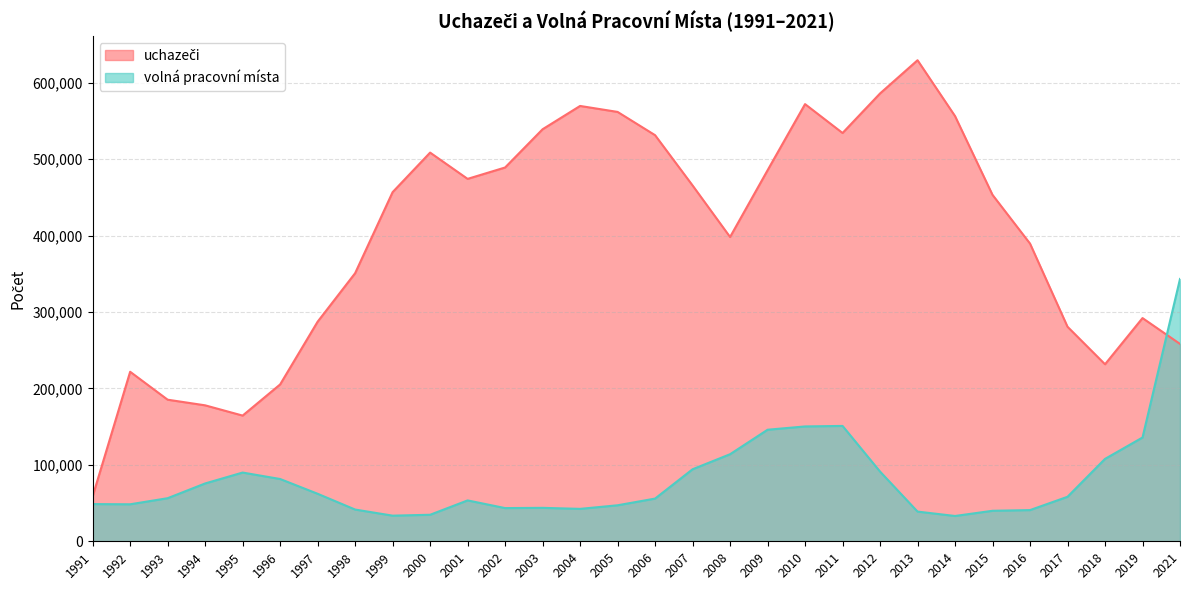

The value of uchazeči at 2014 is 756034. True or false?

False